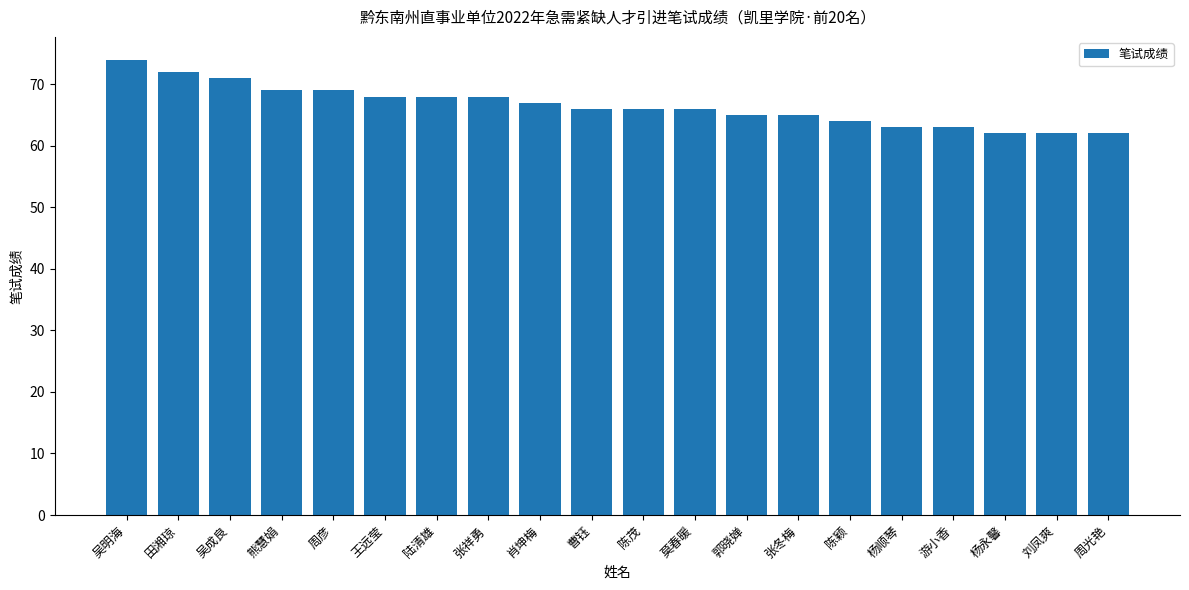

How many bars are there in total?

20